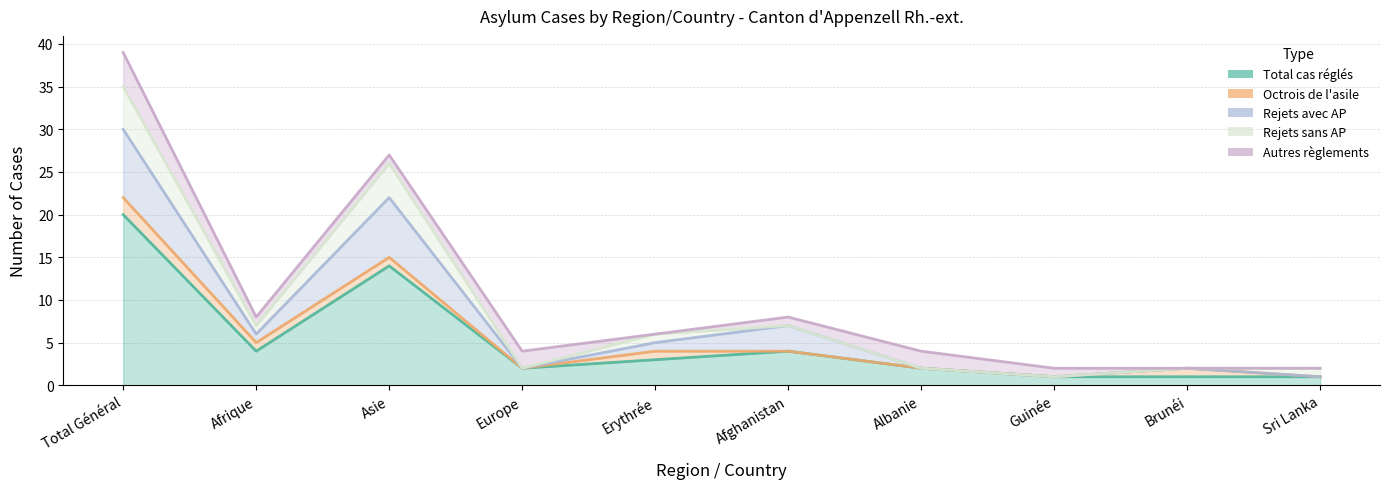

At which category does the chart reach its peak across all series?

Total Général